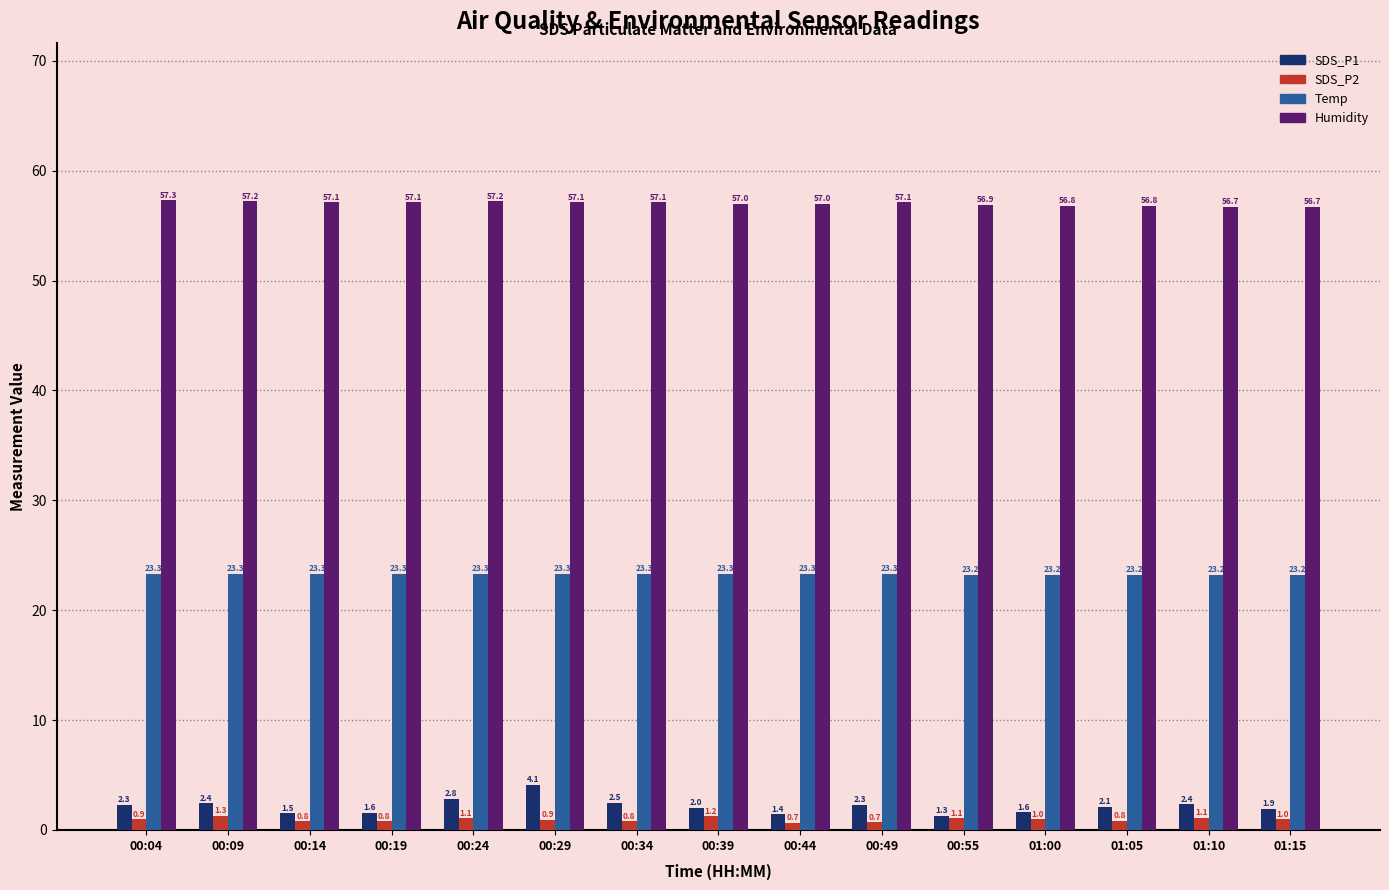

How many values in the SDS_P1 series exceed 2?

9